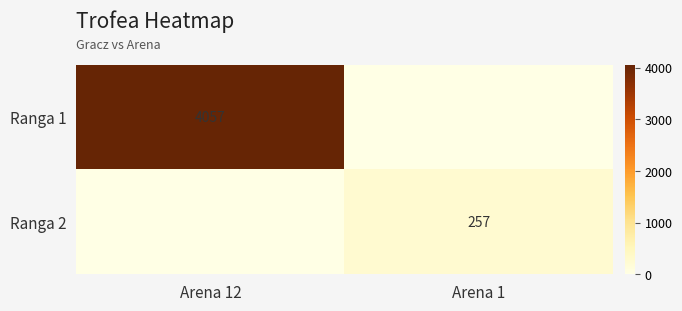

The value of Ranga 2 at Arena 1 is 408. True or false?

False